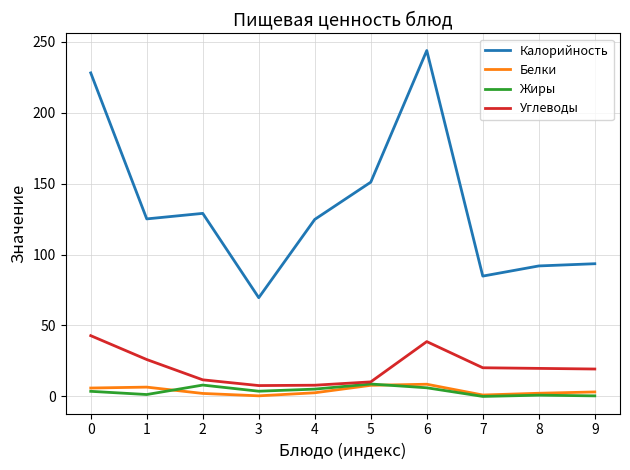

True or false: Белки and Углеводы intersect in this chart.

False